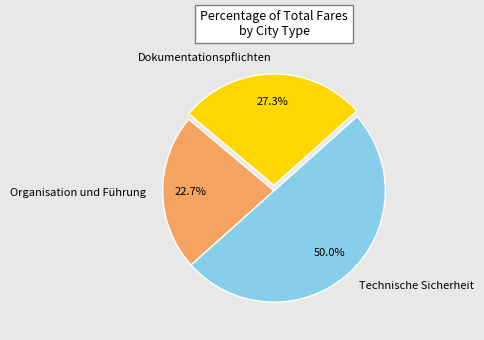

To the nearest percent, what portion does Technische Sicherheit represent?

50%